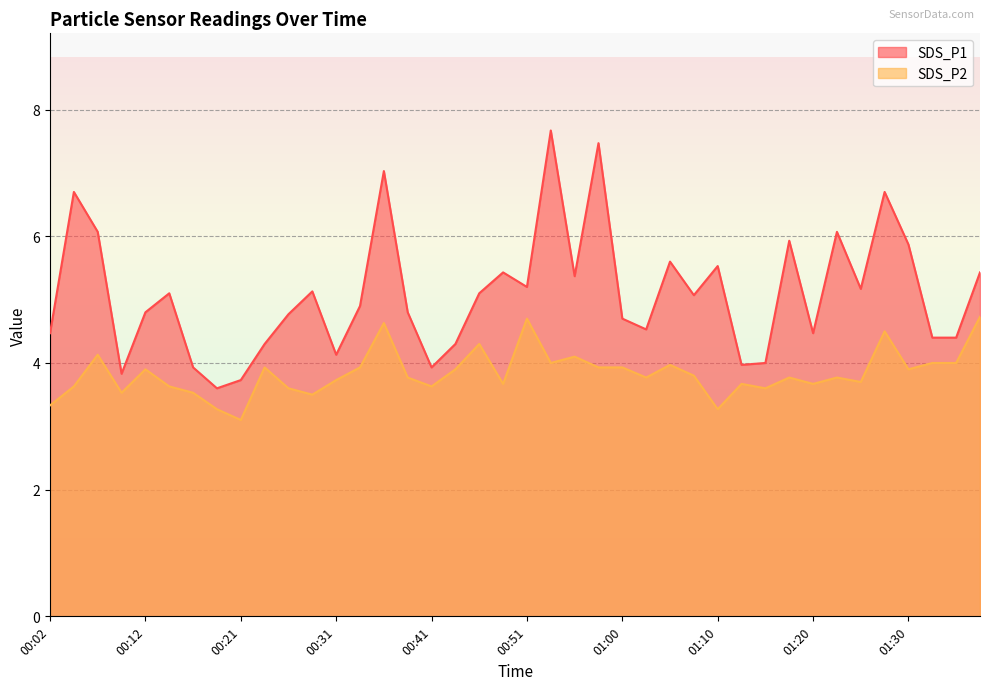

Does the chart display data point markers on the line(s)?

No